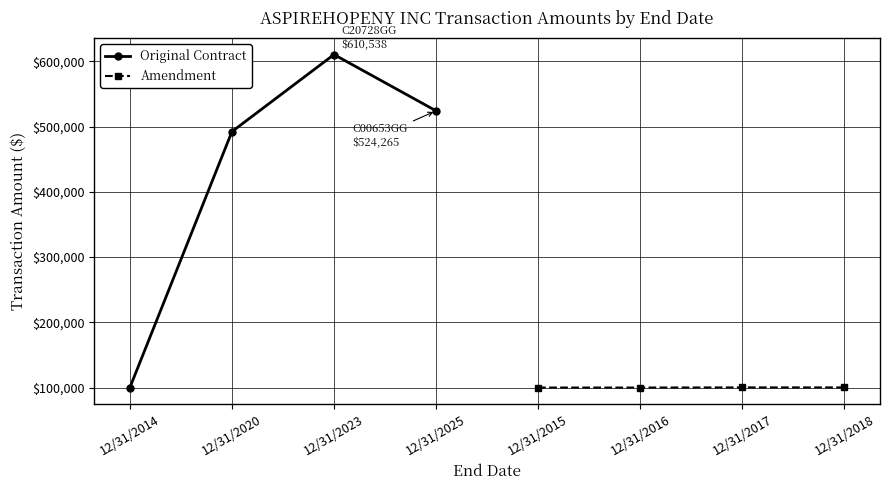

True or false: Amendment and Original Contract cross at least once.

False